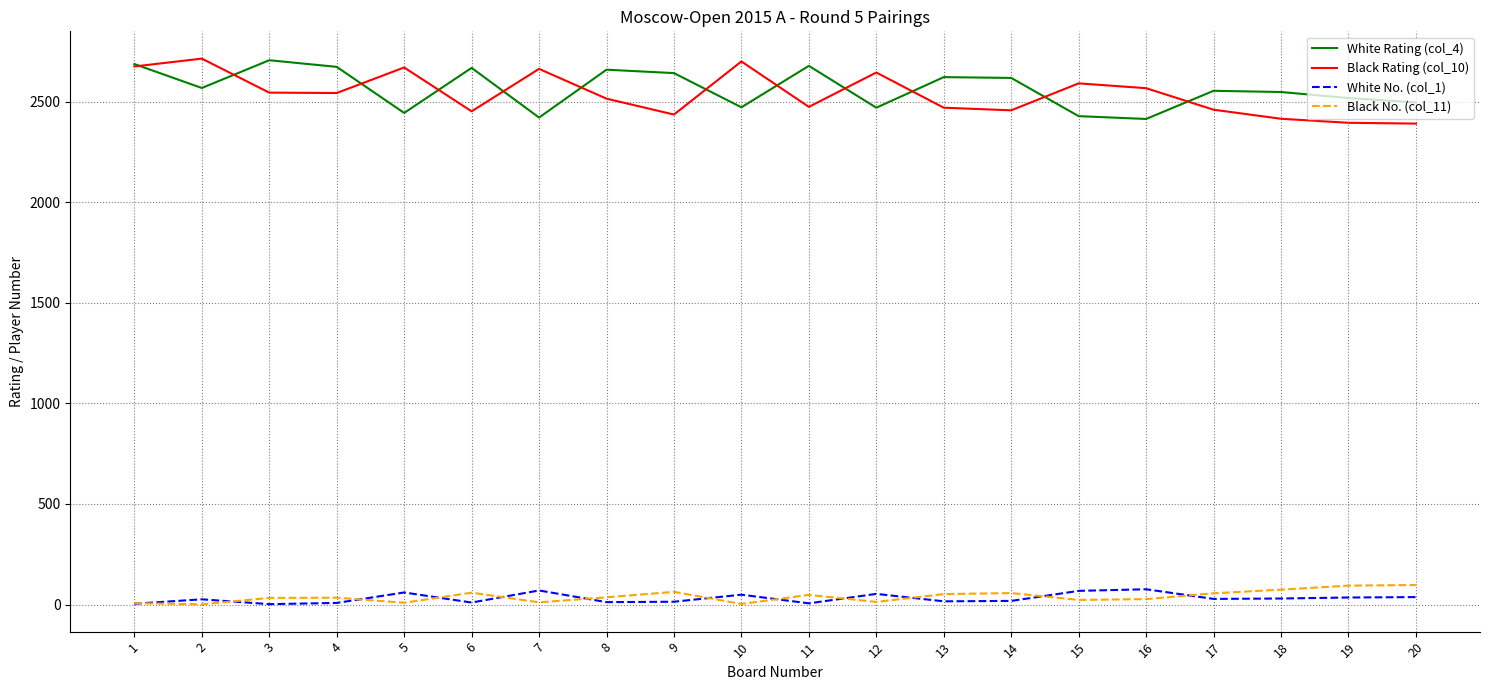

Is this an area chart (filled region under the line)?

No